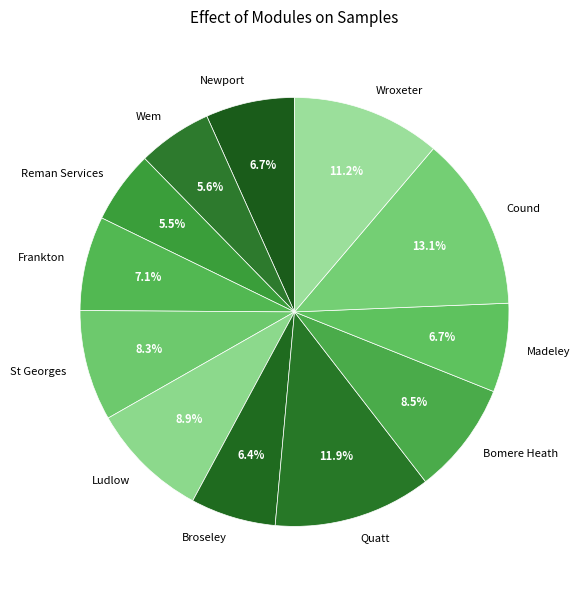

Is the sum of Frankton and Ludlow greater than half?

No